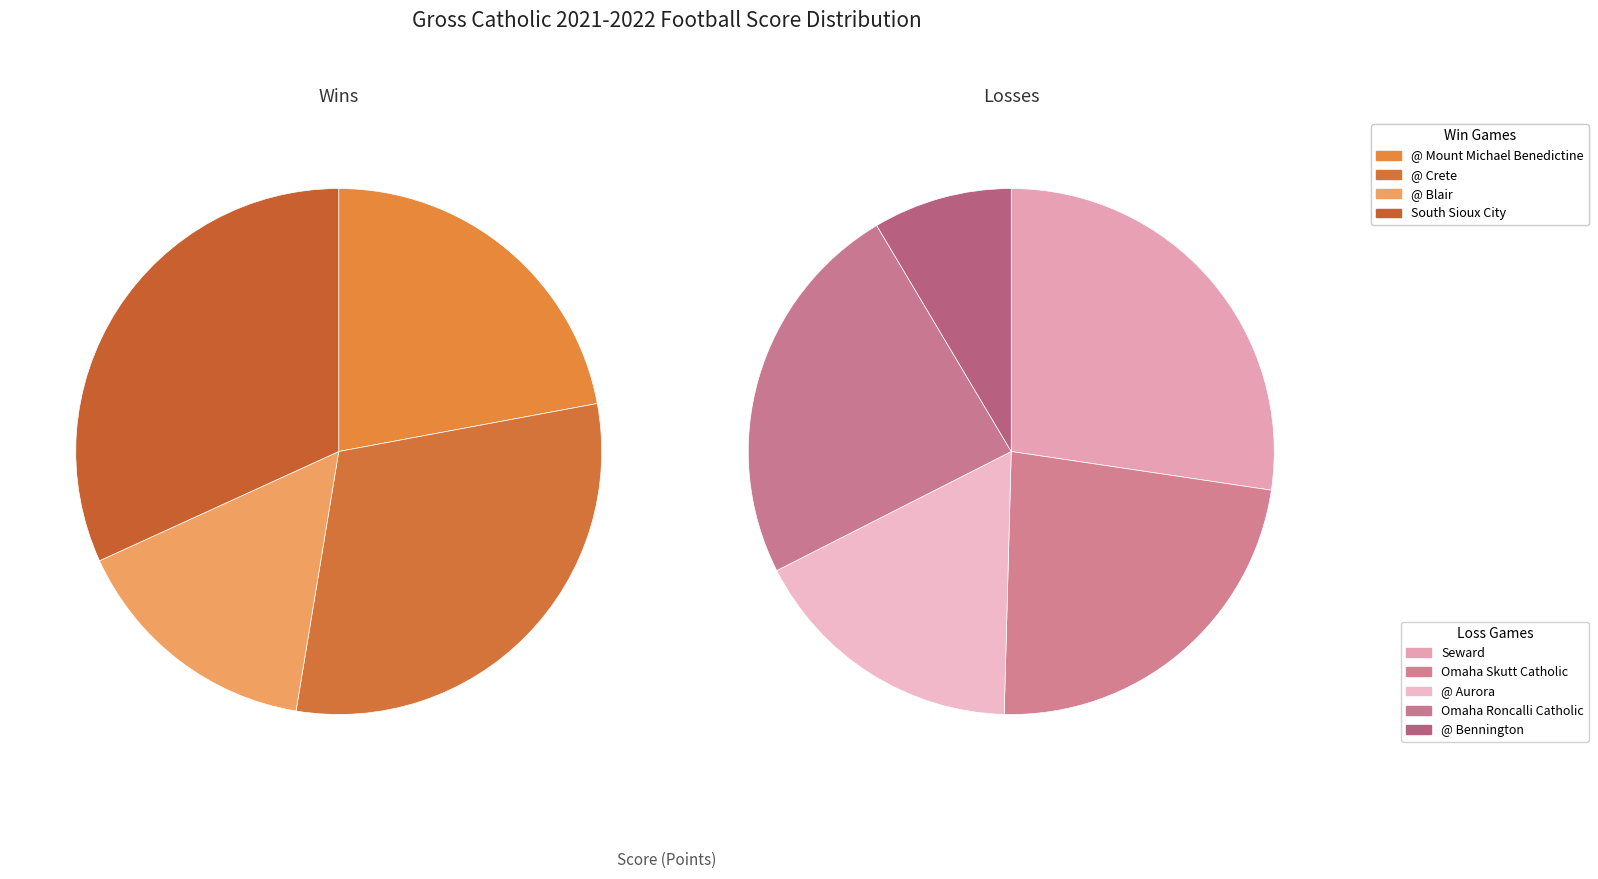

Which category has the biggest portion of the pie?

South Sioux City